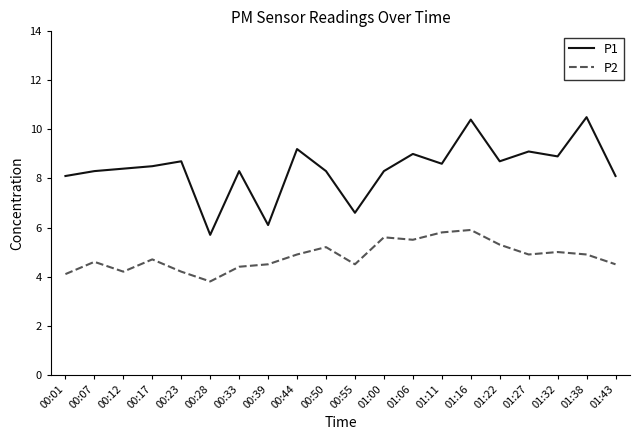

Rank the series at 00:17 from highest to lowest value.

P1, P2